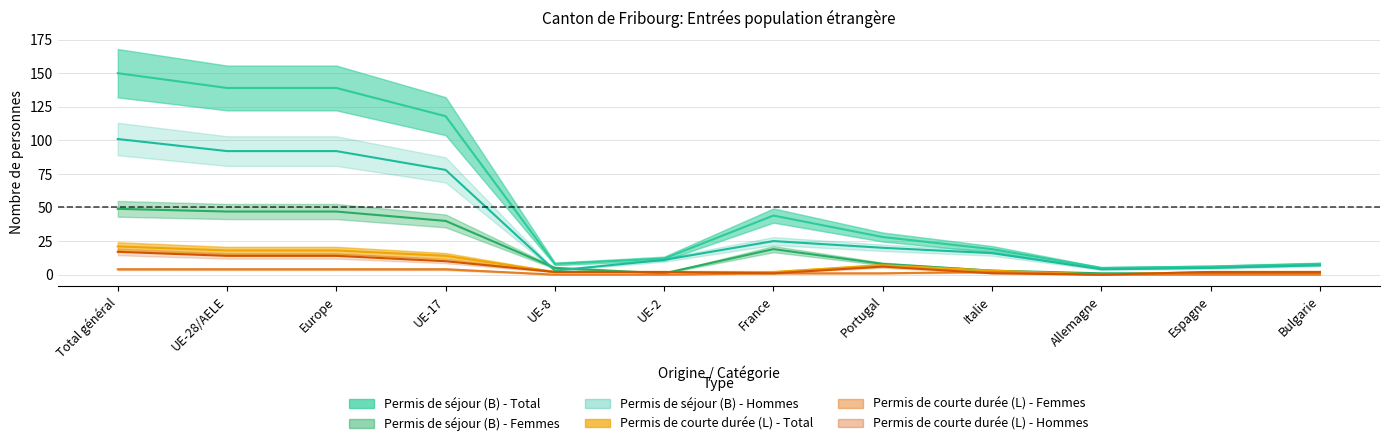

Reading left to right, list all the values displayed in this chart.

Permis de séjour (B) - Total: Total général=150	UE-28/AELE=139	Europe=139	UE-17=118	UE-8=8	UE-2=12	France=44	Portugal=28	Italie=19	Allemagne=5	Espagne=6	Bulgarie=8
Permis de séjour (B) - Femmes: Total général=49	UE-28/AELE=47	Europe=47	UE-17=40	UE-8=5	UE-2=1	France=19	Portugal=8	Italie=3	Allemagne=1	Espagne=1	Bulgarie=1
Permis de séjour (B) - Hommes: Total général=101	UE-28/AELE=92	Europe=92	UE-17=78	UE-8=3	UE-2=11	France=25	Portugal=20	Italie=16	Allemagne=4	Espagne=5	Bulgarie=7
Permis de courte durée (L) - Total: Total général=21	UE-28/AELE=18	Europe=18	UE-17=14	UE-8=2	UE-2=2	France=2	Portugal=7	Italie=3	Allemagne=0	Espagne=2	Bulgarie=2
Permis de courte durée (L) - Femmes: Total général=4	UE-28/AELE=4	Europe=4	UE-17=4	UE-8=0	UE-2=0	France=1	Portugal=1	Italie=2	Allemagne=0	Espagne=0	Bulgarie=0
Permis de courte durée (L) - Hommes: Total général=17	UE-28/AELE=14	Europe=14	UE-17=10	UE-8=2	UE-2=2	France=1	Portugal=6	Italie=1	Allemagne=0	Espagne=2	Bulgarie=2